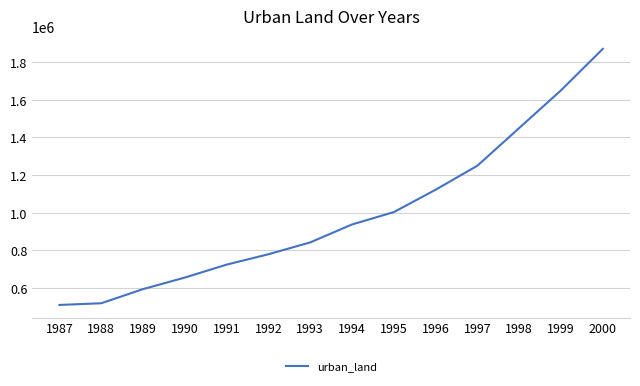

What is the ratio of the value at 1996 to the value at 2000?

0.6